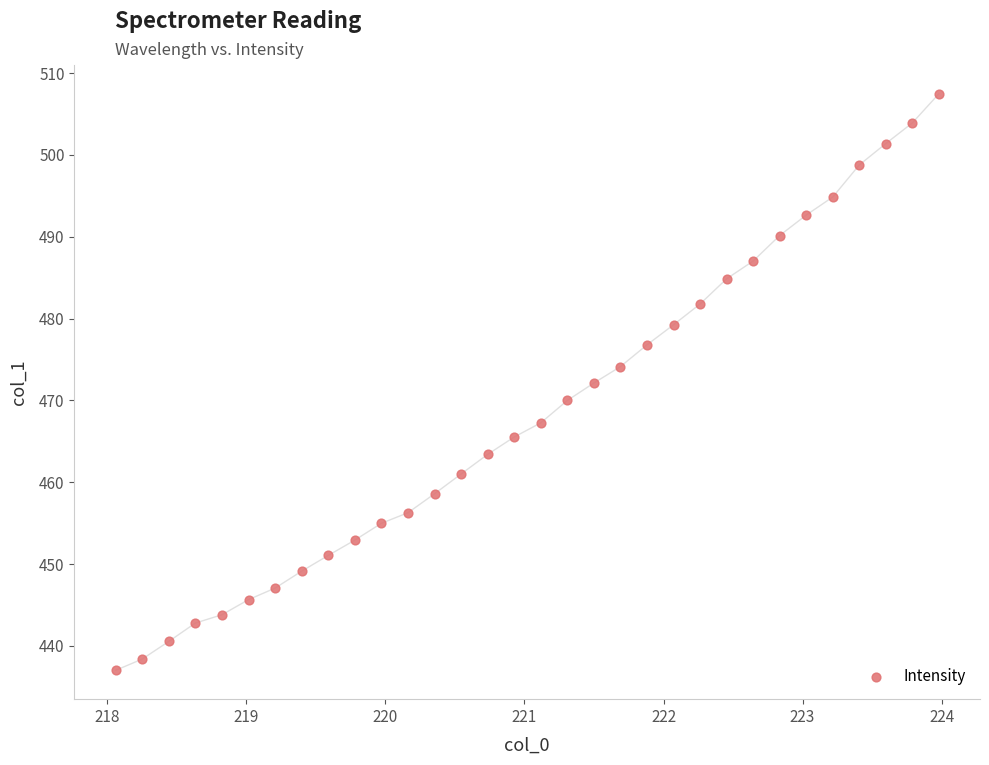

What is the range of Y values (max minus min)?

70.4